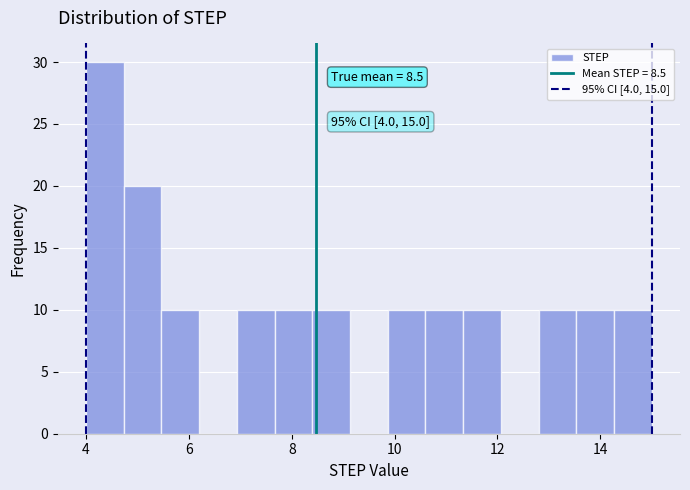

Around what value on the x-axis is the tallest bar? Give the approximate position of its centre, as read against the axis.

4.4